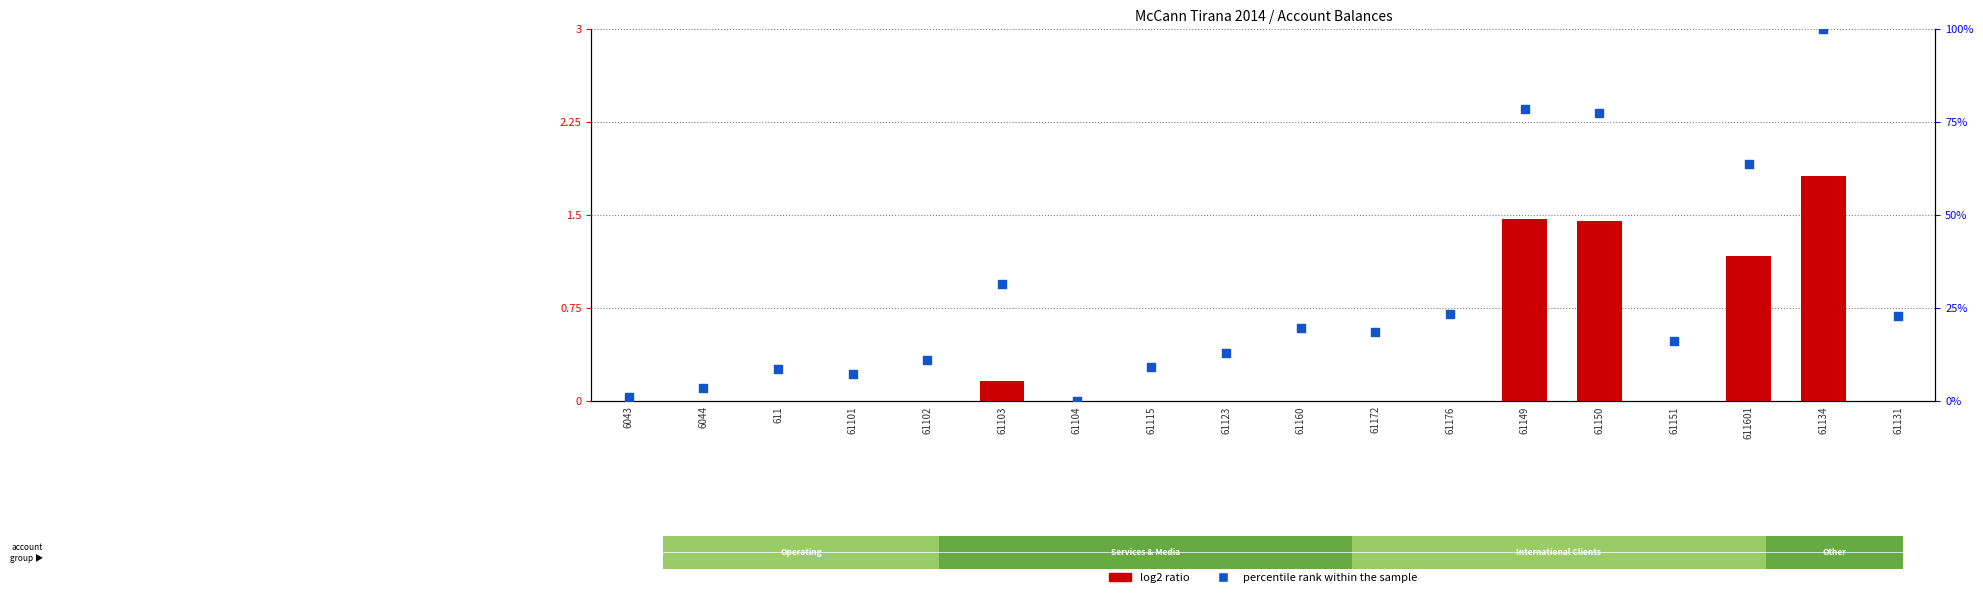

At which category is the sum across all series the highest?

61134